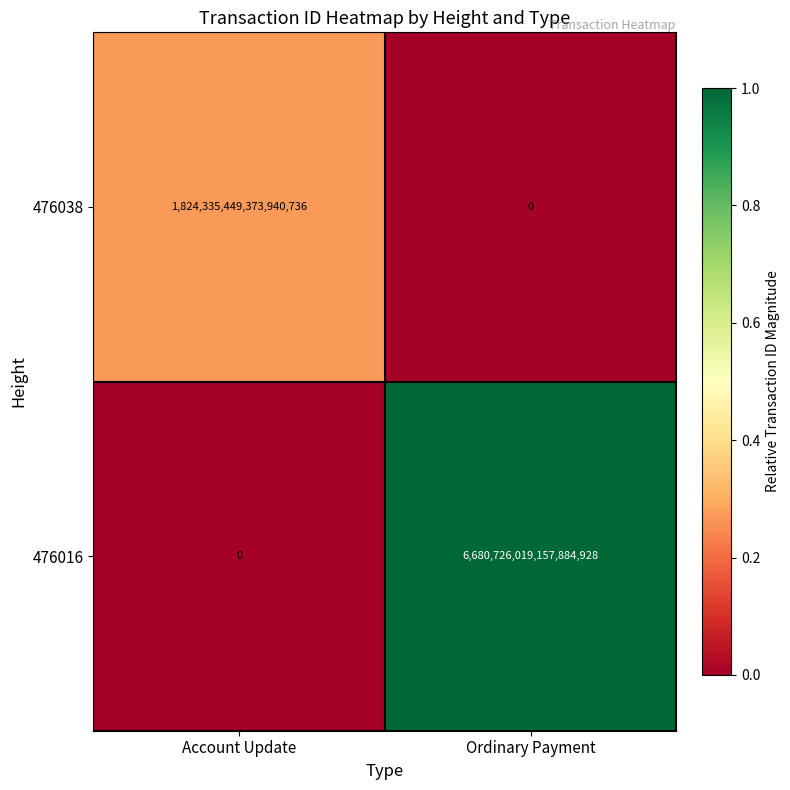

At which category is the sum across all series the highest?

Ordinary Payment